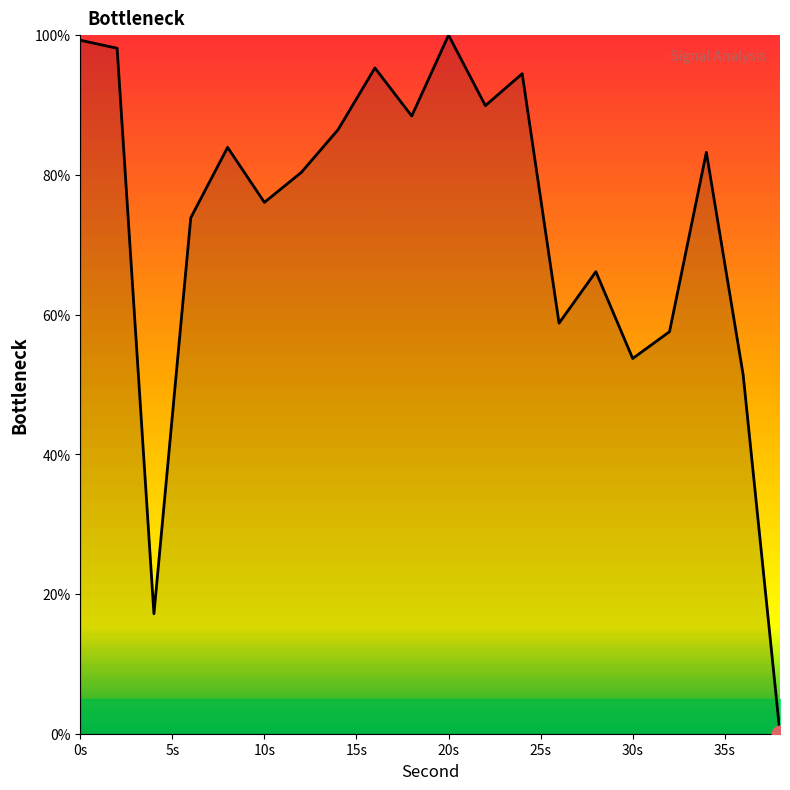

What is the average value?

72.7